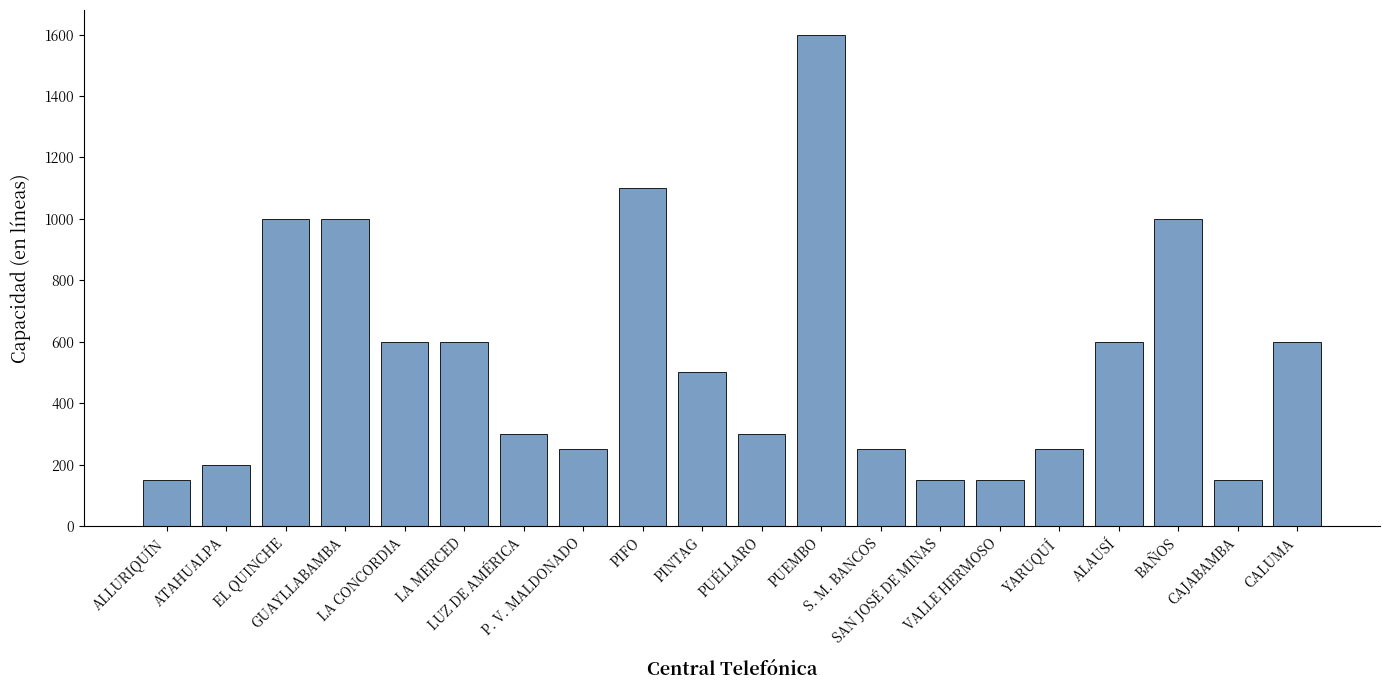

What is the sum of all values?

10750